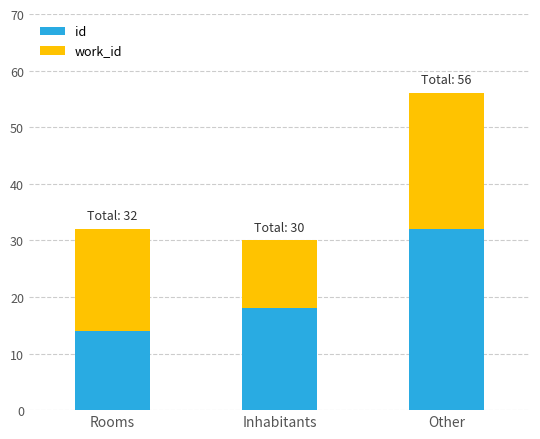

Is it true that id equals 14 at Rooms?

True